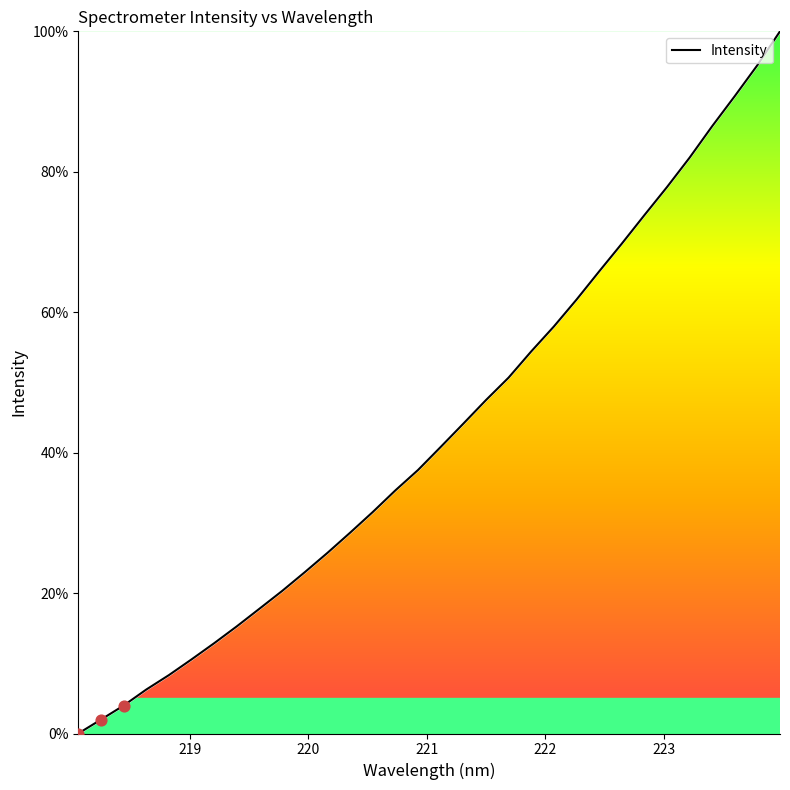

What is the maximum value shown in the chart?

100.0